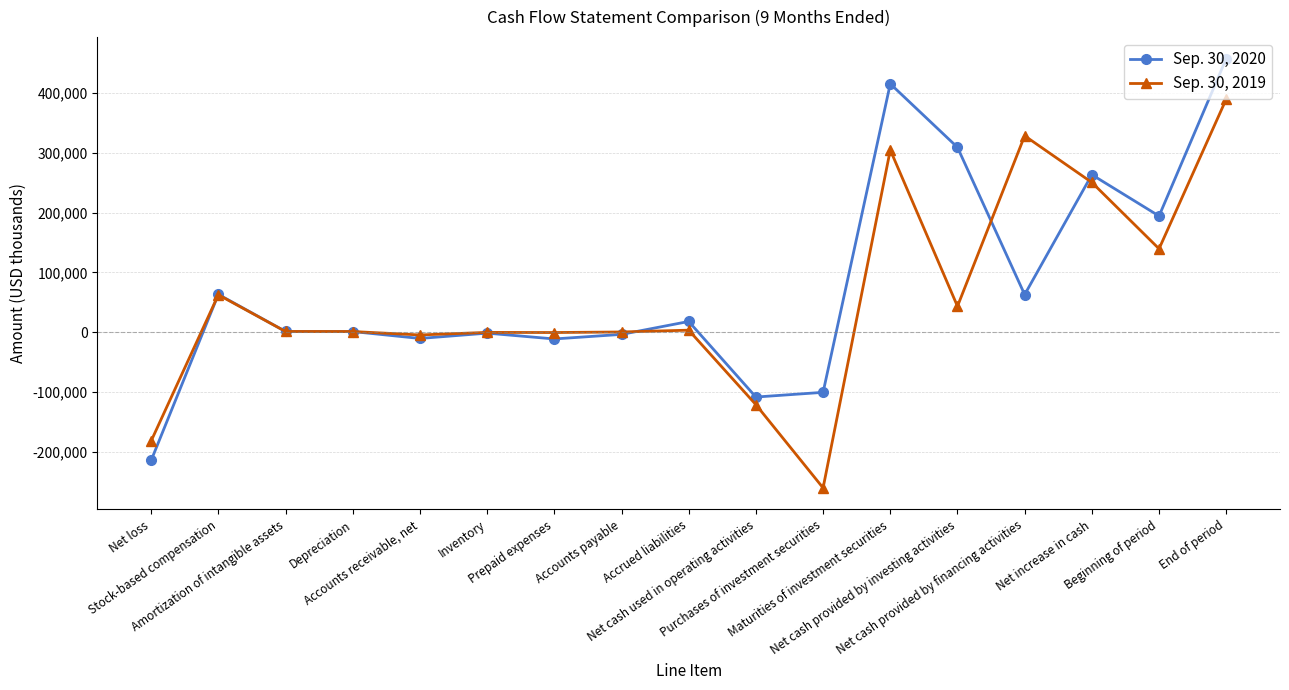

True or false: Sep. 30, 2020 has a value of 405821 at Net cash provided by investing activities.

False